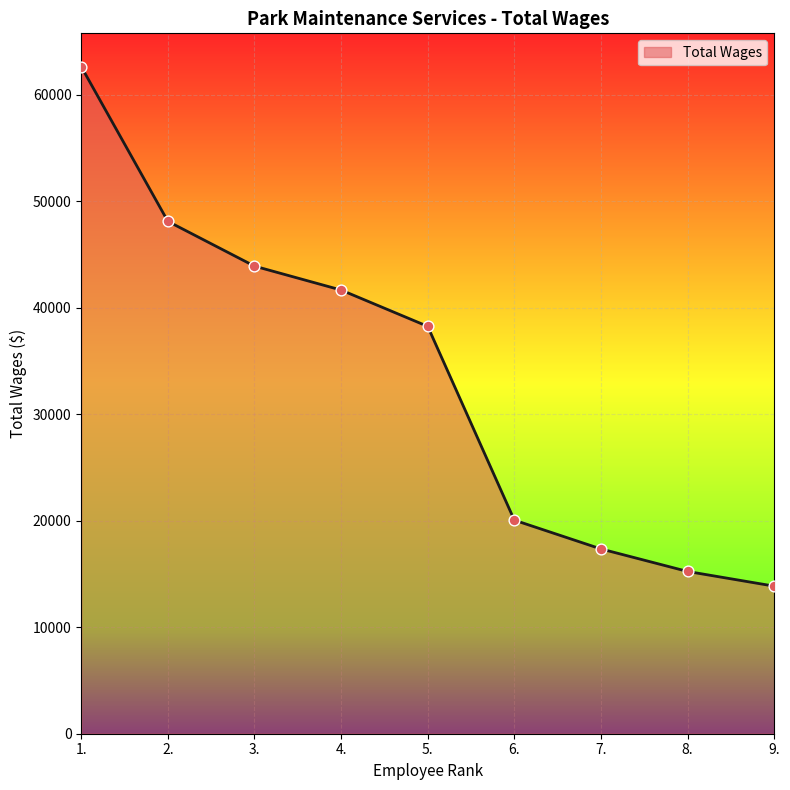

What is the ratio of the value at 4. to the value at 2.?

0.9